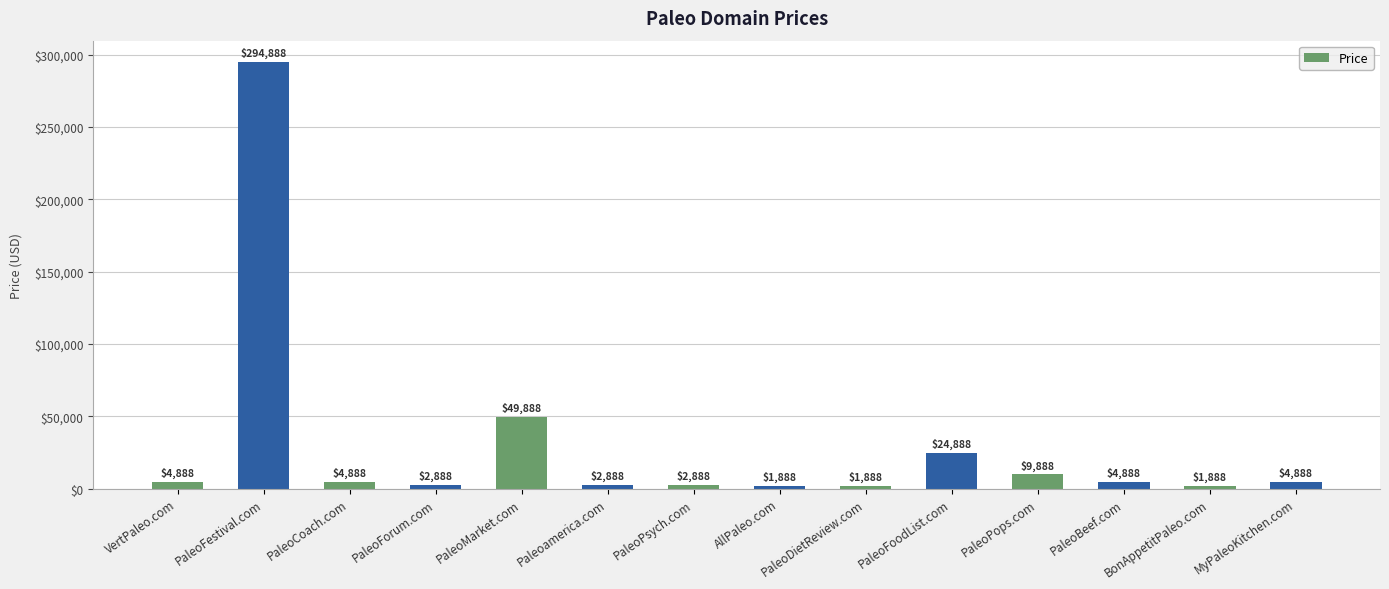

At which label is the value closest to 148388?

PaleoMarket.com